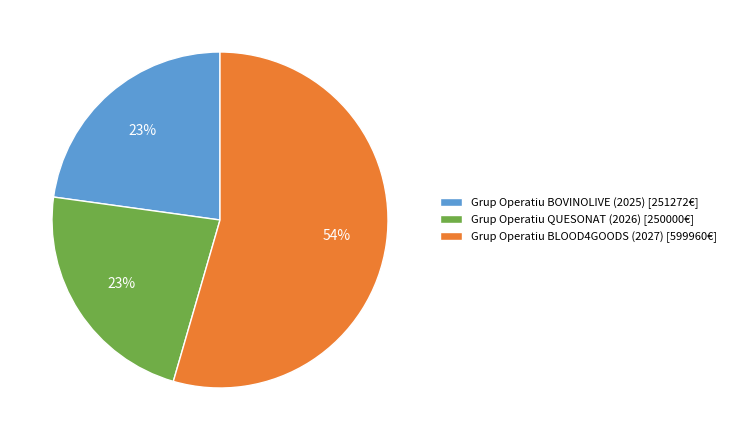

The Grup Operatiu BOVINOLIVE (2025) [251272€] slice represents 35% of the pie. True or false?

False